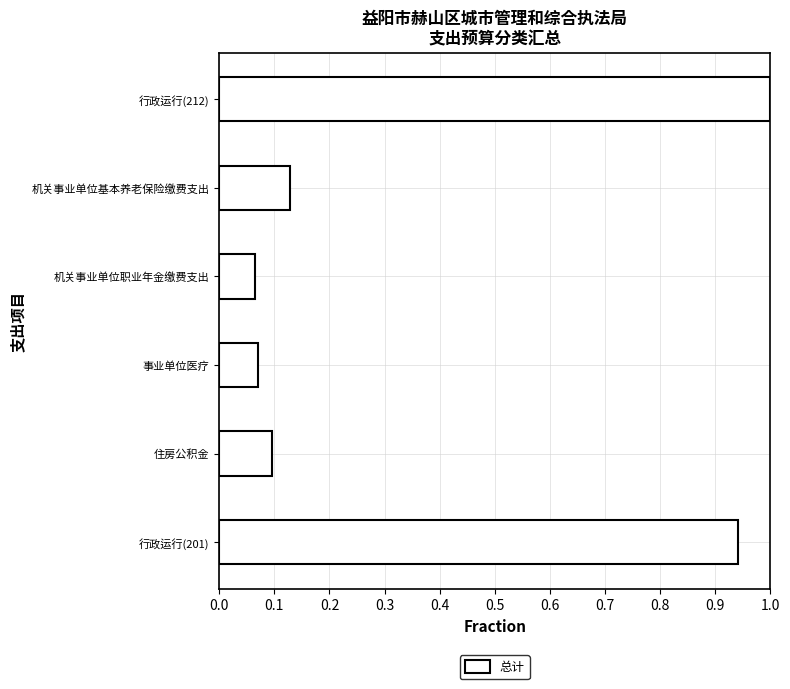

Is it true that the value at 事业单位医疗 is 0.1?

True